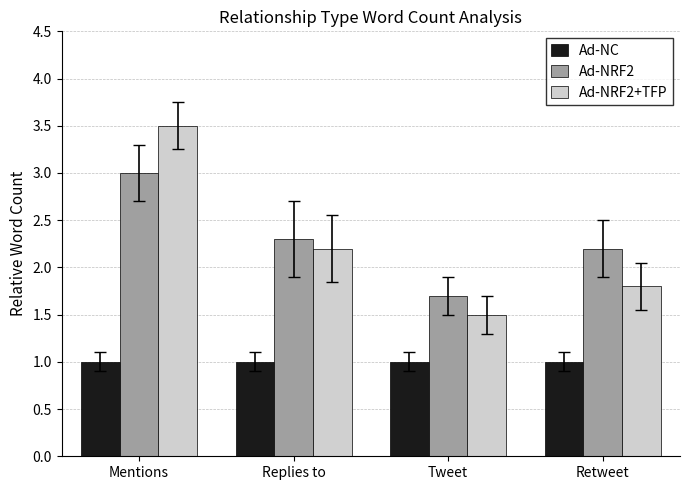

Reading right to left, extract all data points from this chart.

Ad-NC: Retweet=1.0	Tweet=1.0	Replies to=1.0	Mentions=1.0
Ad-NRF2: Retweet=2.2	Tweet=1.7	Replies to=2.3	Mentions=3.0
Ad-NRF2+TFP: Retweet=1.8	Tweet=1.5	Replies to=2.2	Mentions=3.5